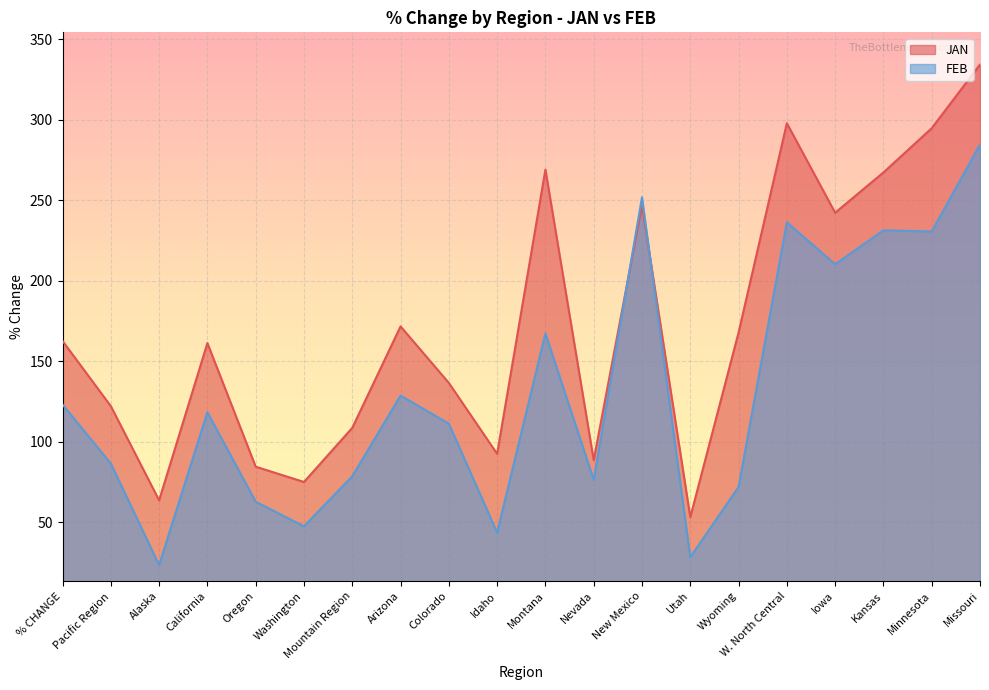

Which series has the largest total across all categories?

JAN